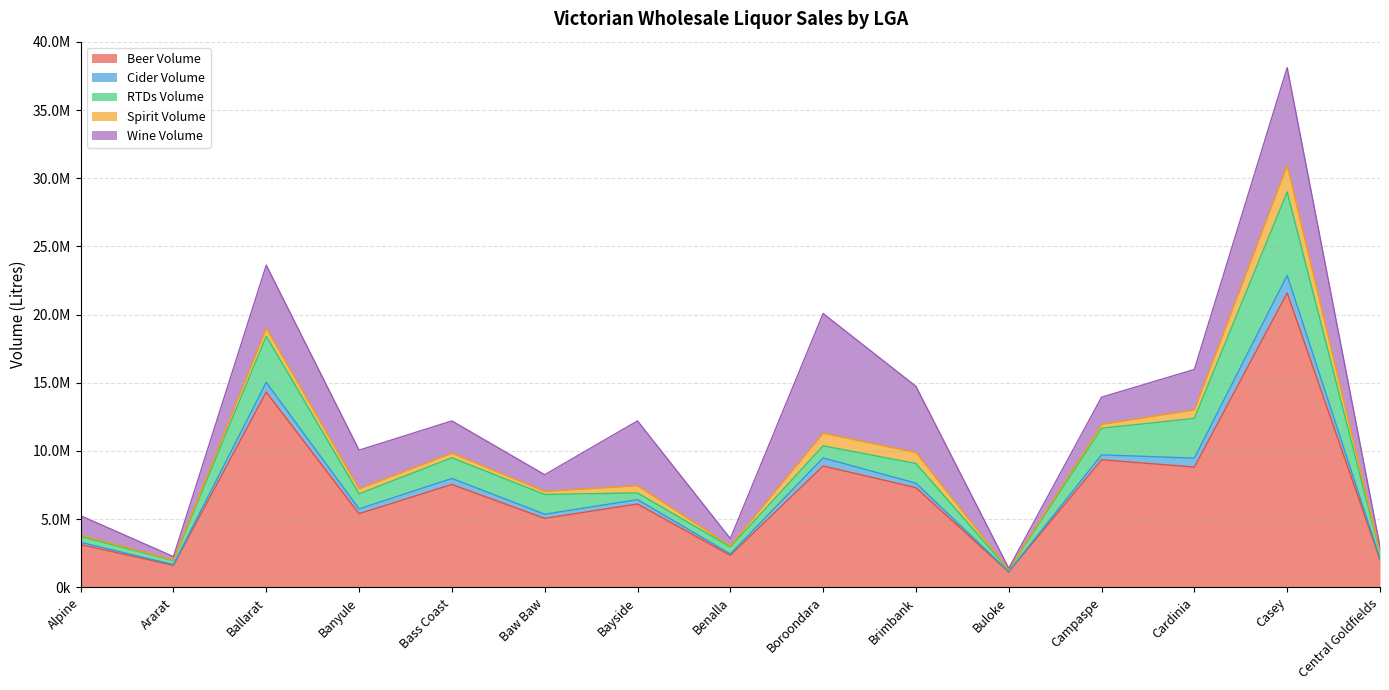

What is the value of the Cider Volume point at the 8th from the left?

106550.6